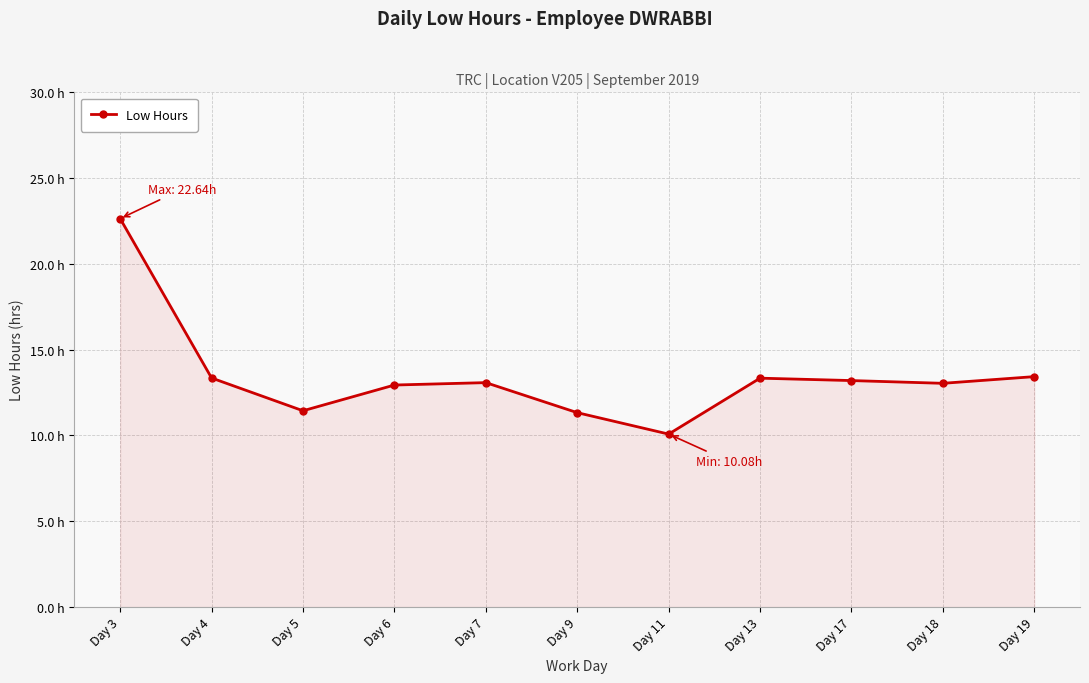

True or false: the data shows 8.6 at Day 7.

False